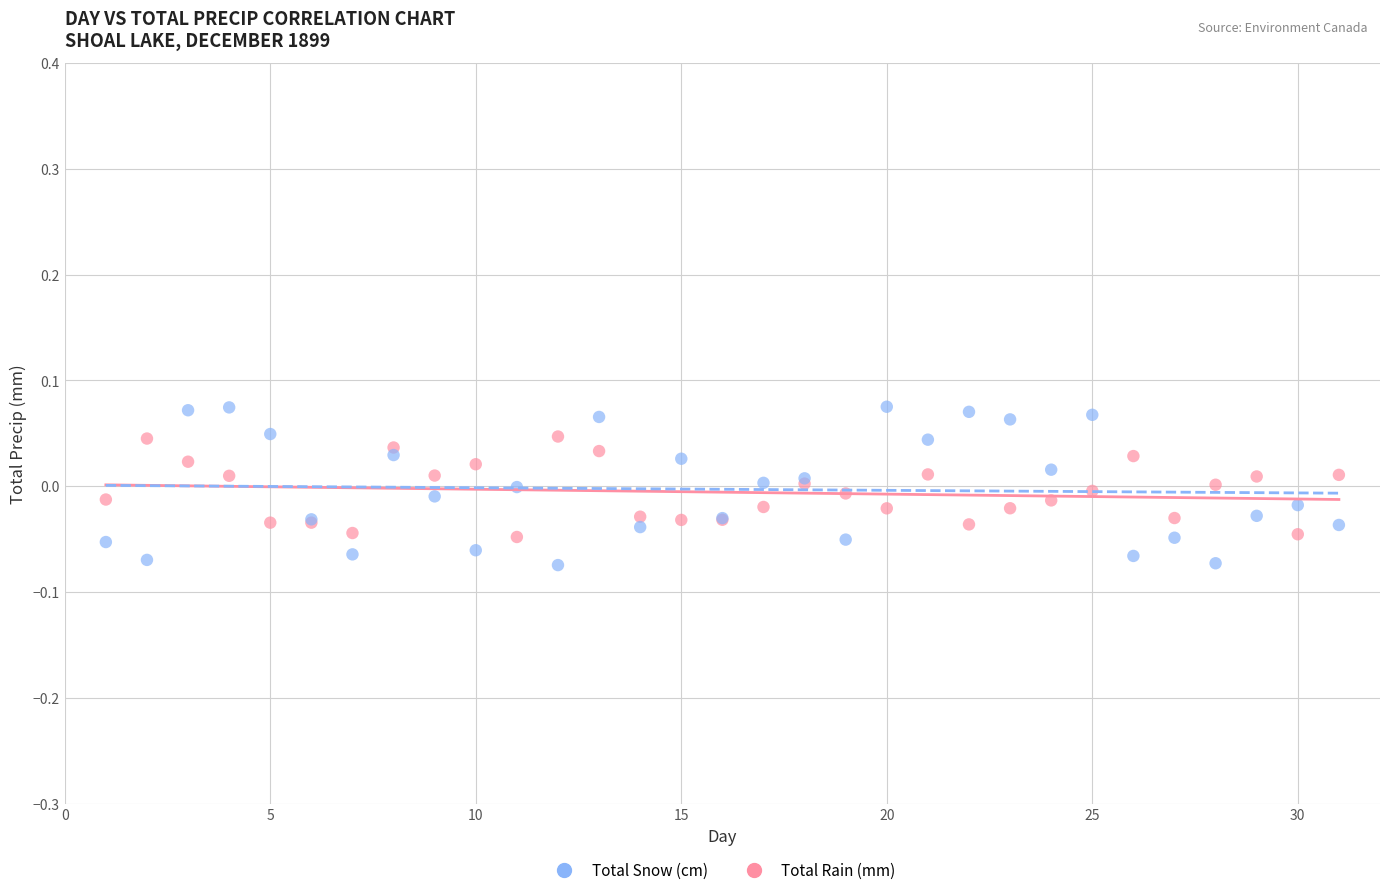

Which series has the widest spread of Y values?

Total Snow (cm)